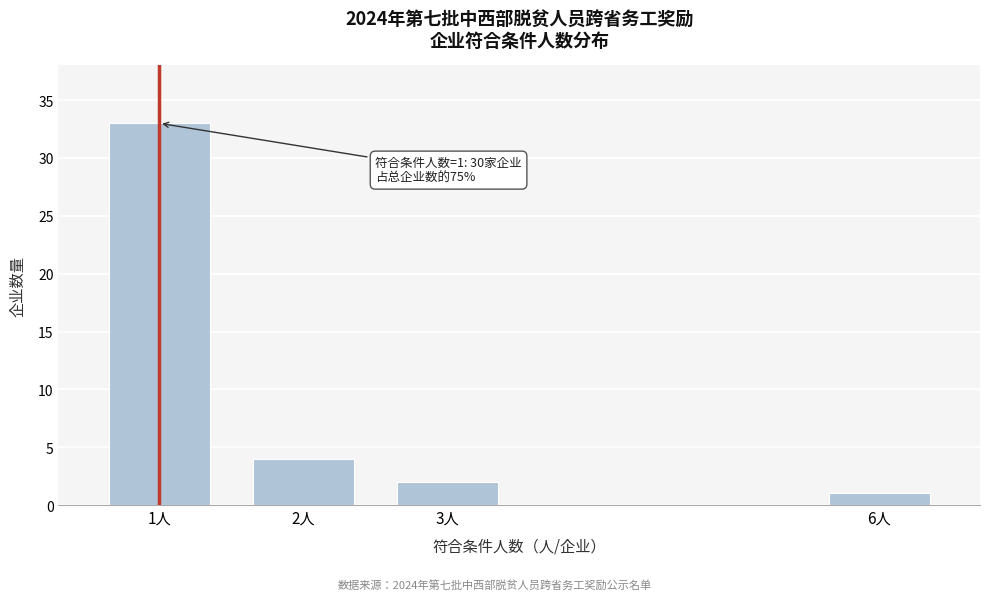

Reading left to right, list all the values displayed in this chart.

33	4	2	1